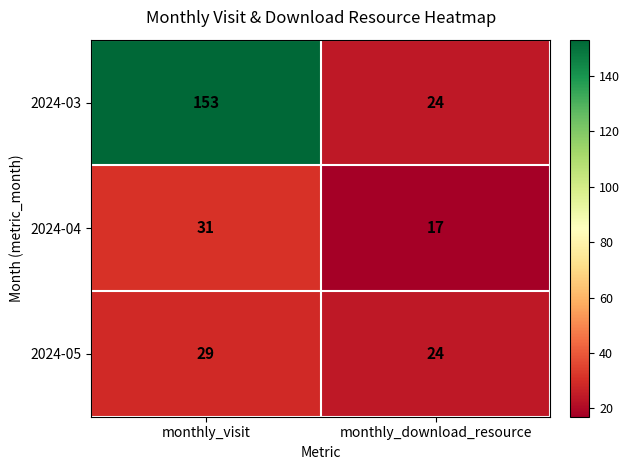

What is the greatest value displayed?

153